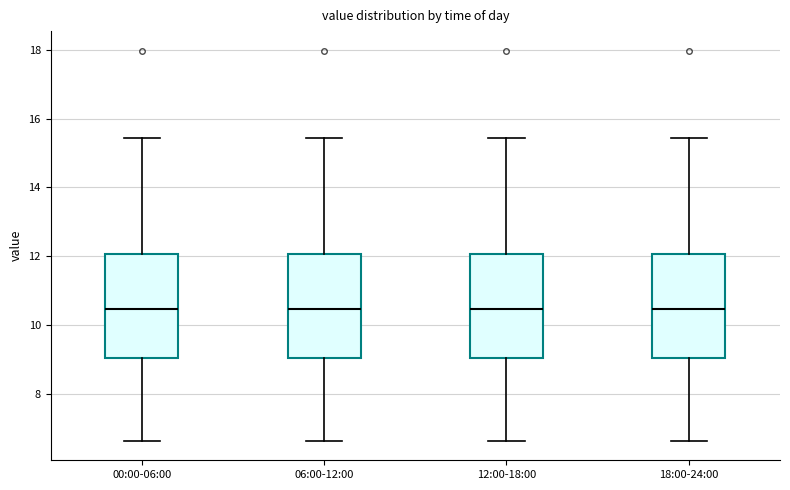

Reading left to right, read every box against the y-axis: the position of its median line, the range the box covers, and the ends of its whiskers. The values are not printed on the chart, so give them approximately, as read against the axis.

00:00-06:00: median 10.4, box 9.0 to 12.0, whiskers 6.6 to 15.4
06:00-12:00: median 10.4, box 9.0 to 12.0, whiskers 6.6 to 15.4
12:00-18:00: median 10.4, box 9.0 to 12.0, whiskers 6.6 to 15.4
18:00-24:00: median 10.4, box 9.0 to 12.0, whiskers 6.6 to 15.4